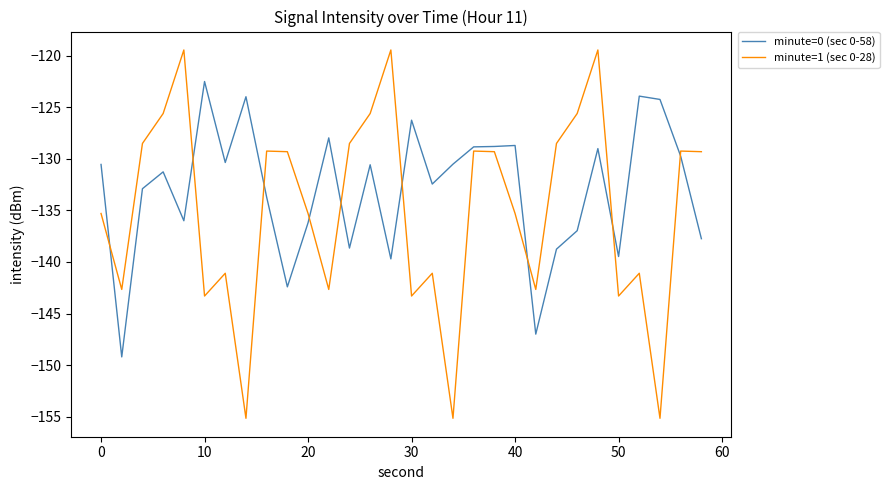

Which series has the largest total across all categories?

minute=0 (sec 0-58)